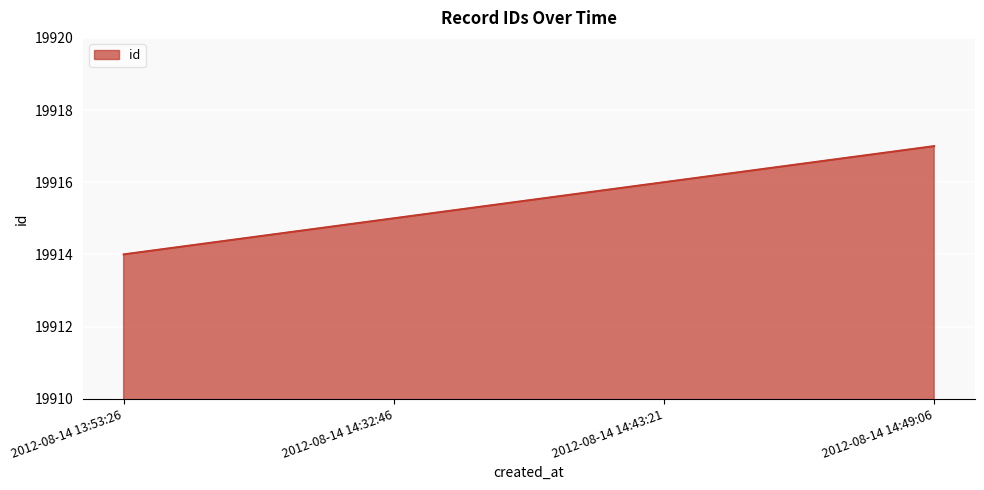

Is it true that the value at 2012-08-14 13:53:26 is 19914?

True